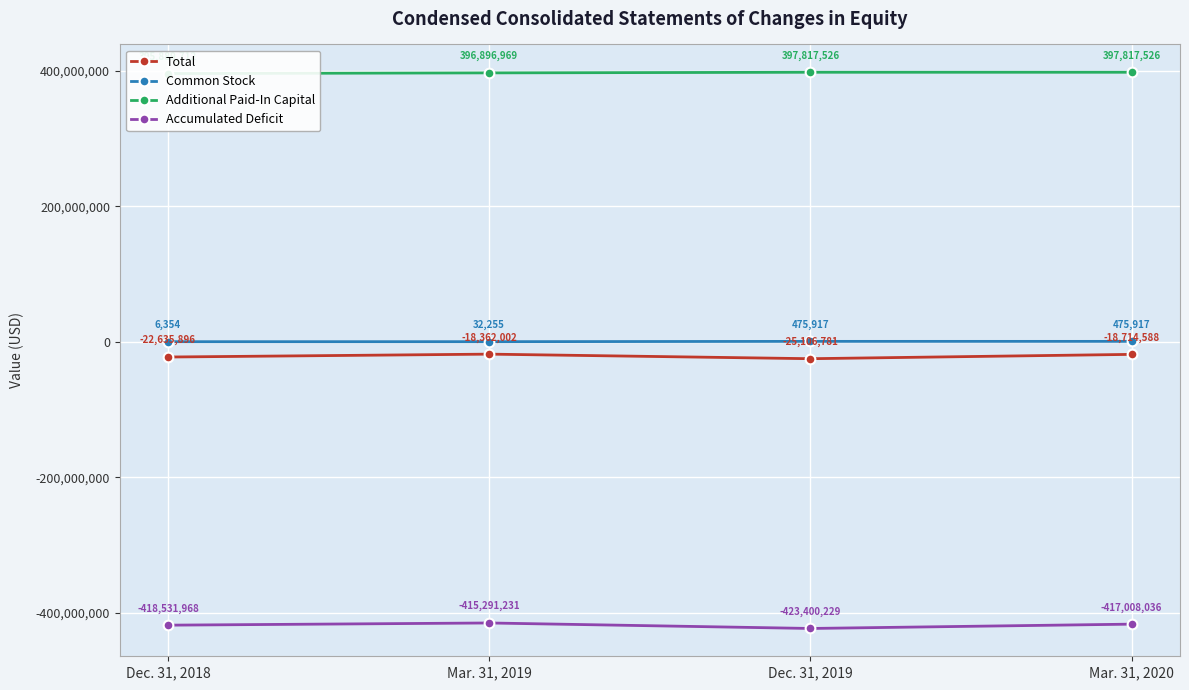

At which category is the sum across all series the highest?

Mar. 31, 2019